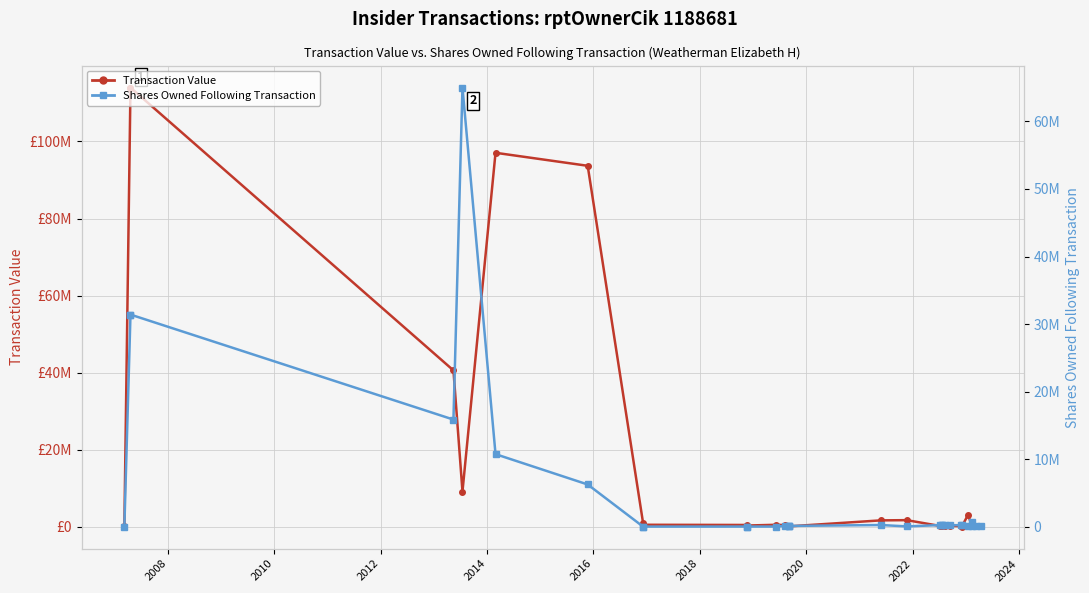

List the series in order of their overall mean, highest first.

Transaction Value, Shares Owned Following Transaction